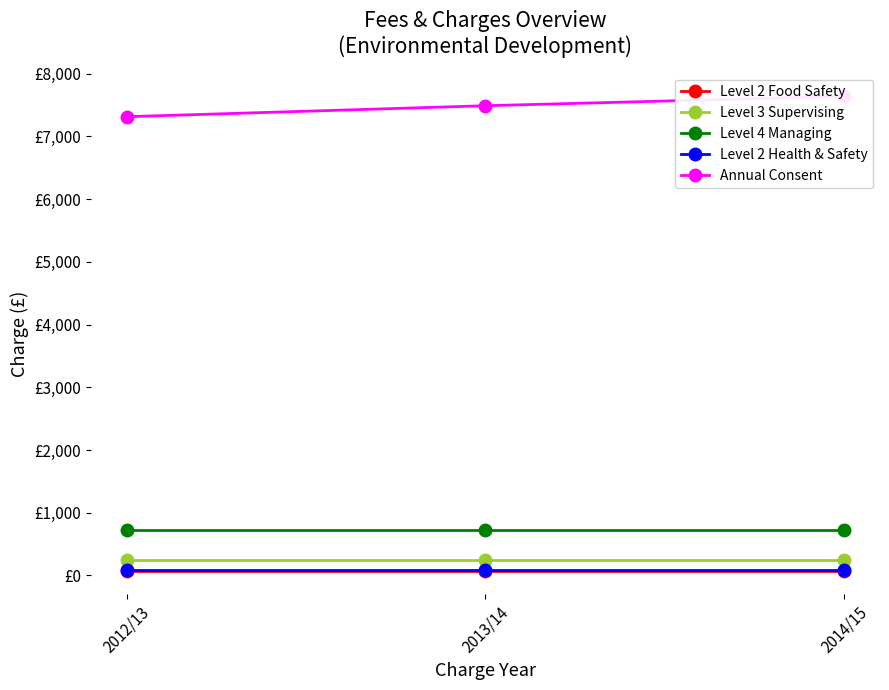

What is the greatest value displayed?

7639.8